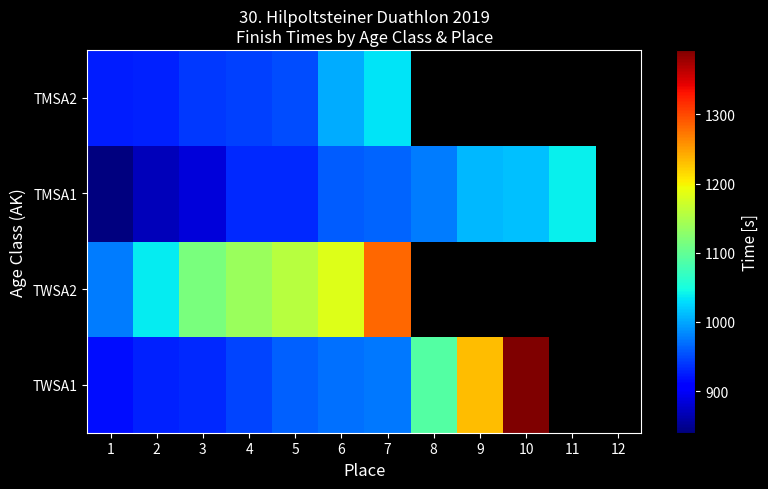

Is it true that TMSA2 equals 375.3 at 1?

False